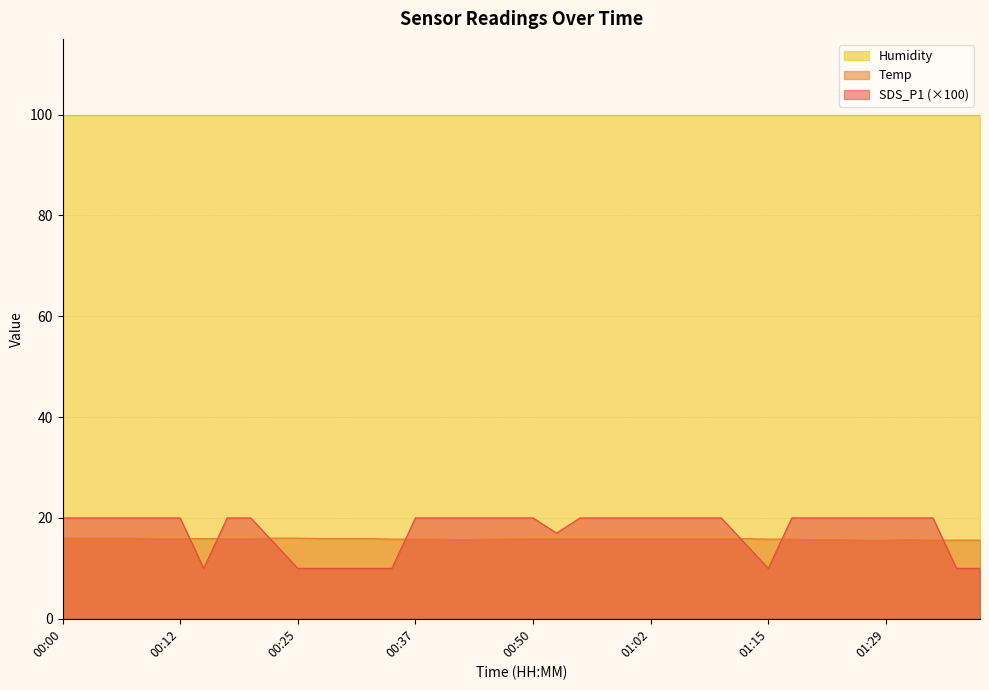

Where is the first local minimum for Temp?

00:42